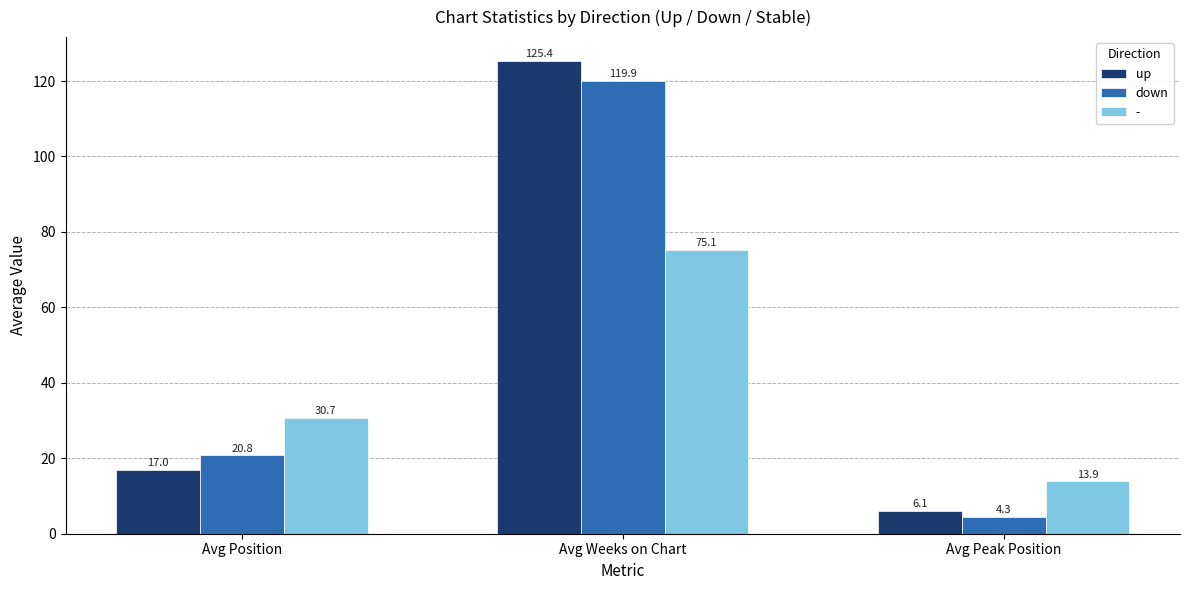

What is the difference between the highest and lowest values at Avg Position?

13.8